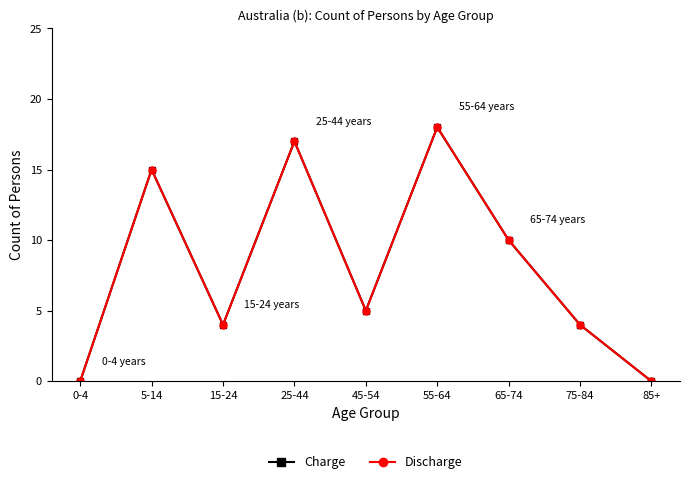

Does the chart have visible grid lines?

No